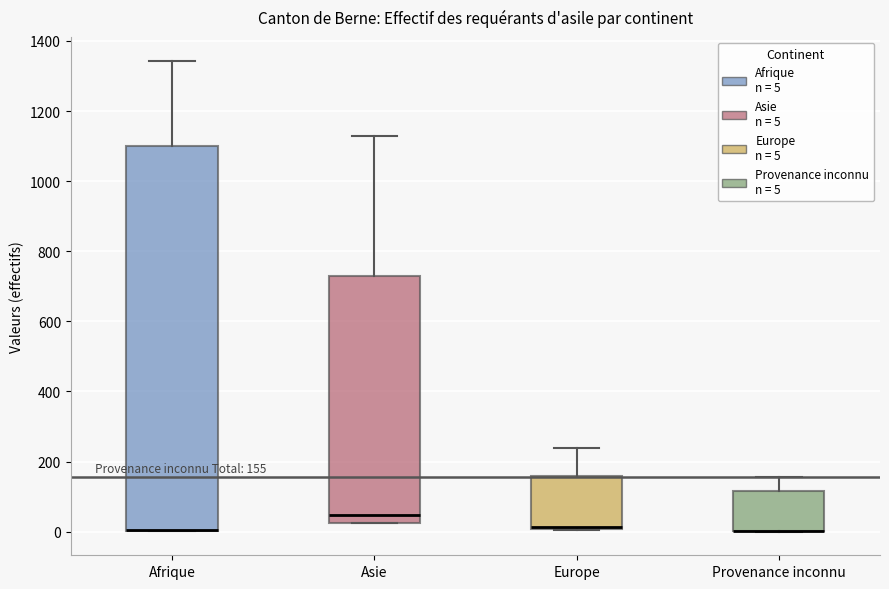

Comparing the boxes themselves (not the whiskers), which one is the tallest?

Afrique